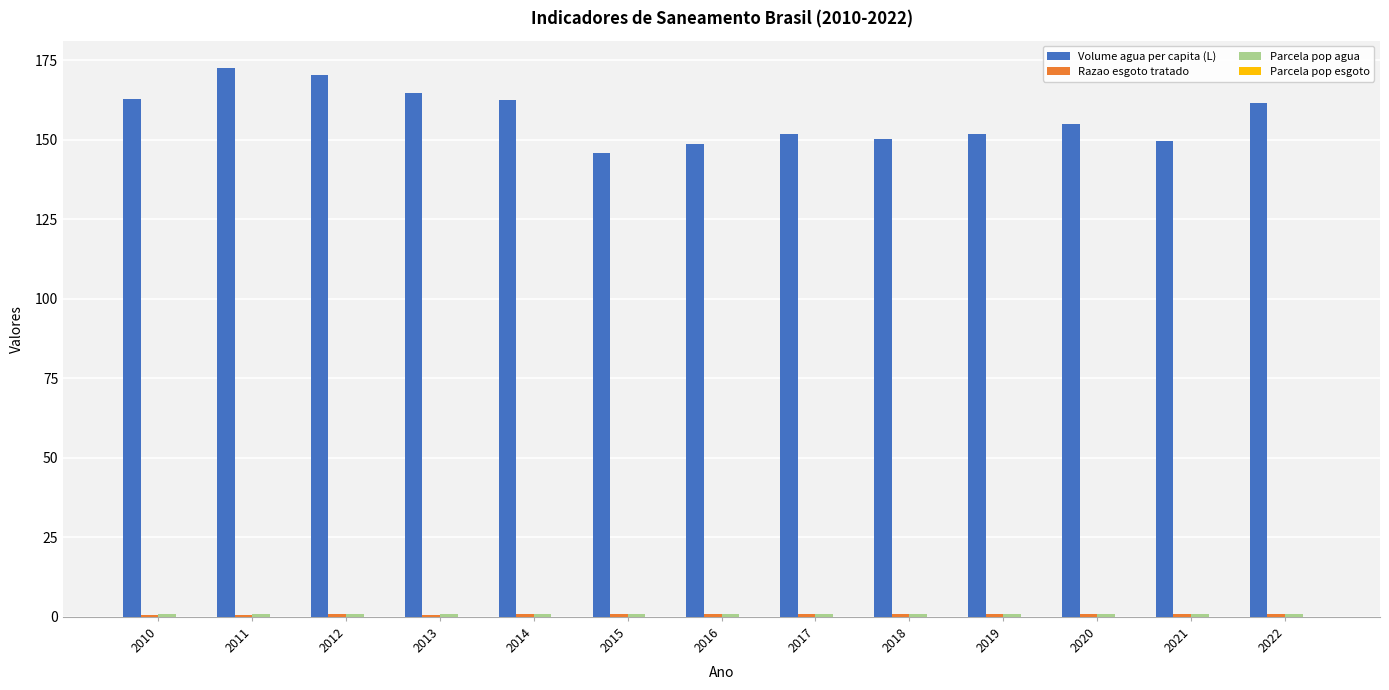

How many series are shown in this chart?

4